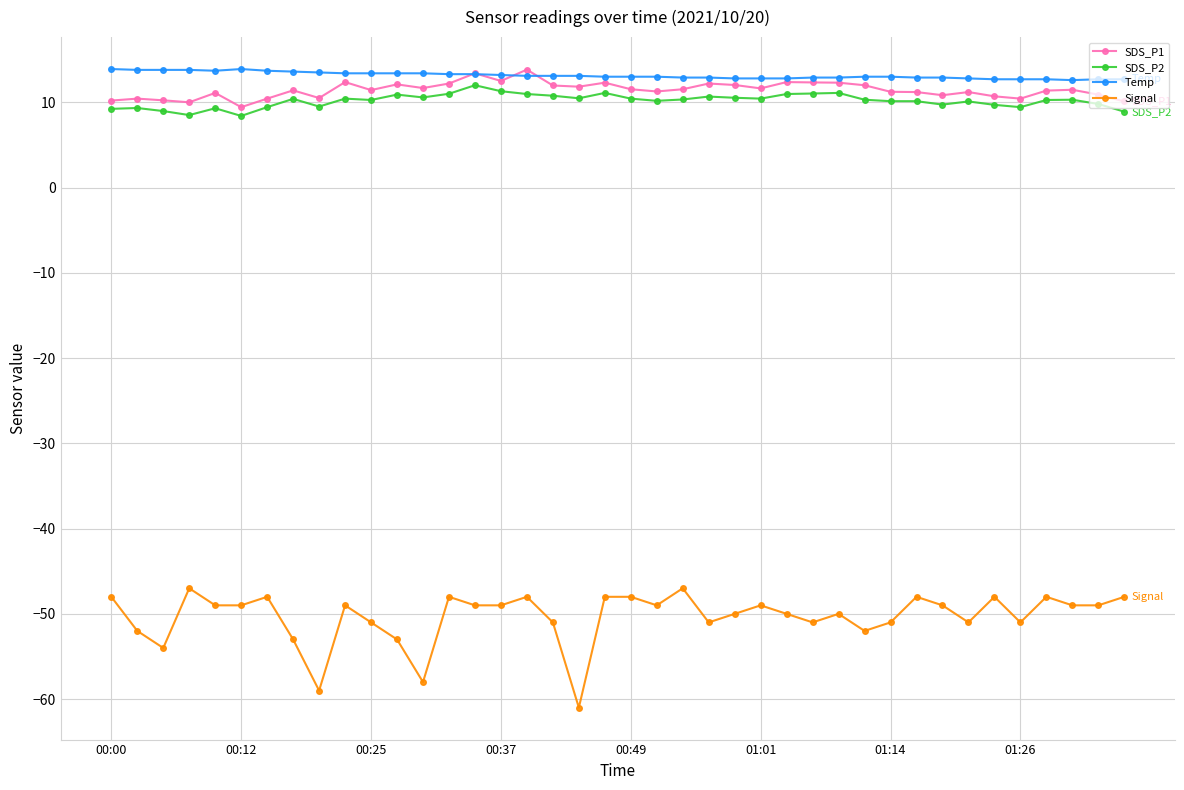

How many distinct data groups are displayed?

4